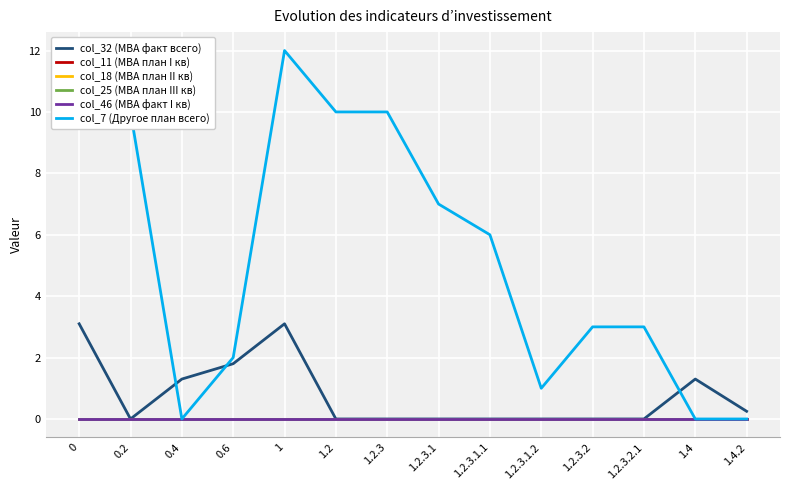

Rank the categories by col_46 (МВА факт I кв) value from highest to lowest.

0, 0.2, 0.4, 0.6, 1, 1.2, 1.2.3, 1.2.3.1, 1.2.3.1.1, 1.2.3.1.2, 1.2.3.2, 1.2.3.2.1, 1.4, 1.4.2